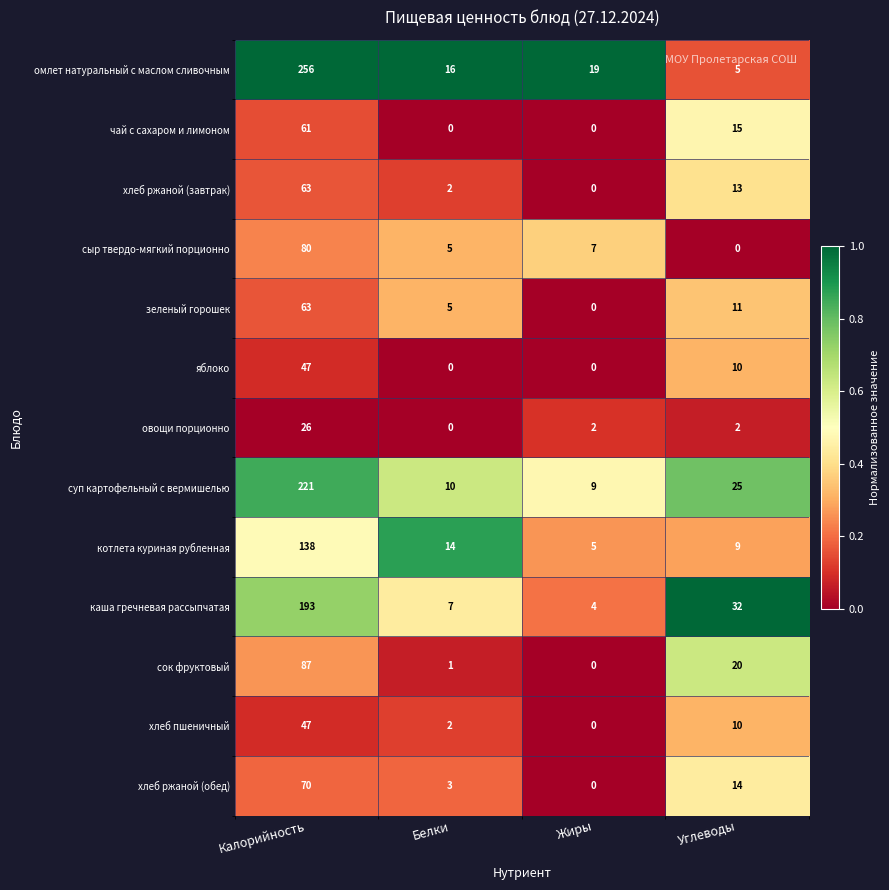

At which category is the sum across all series the highest?

Калорийность